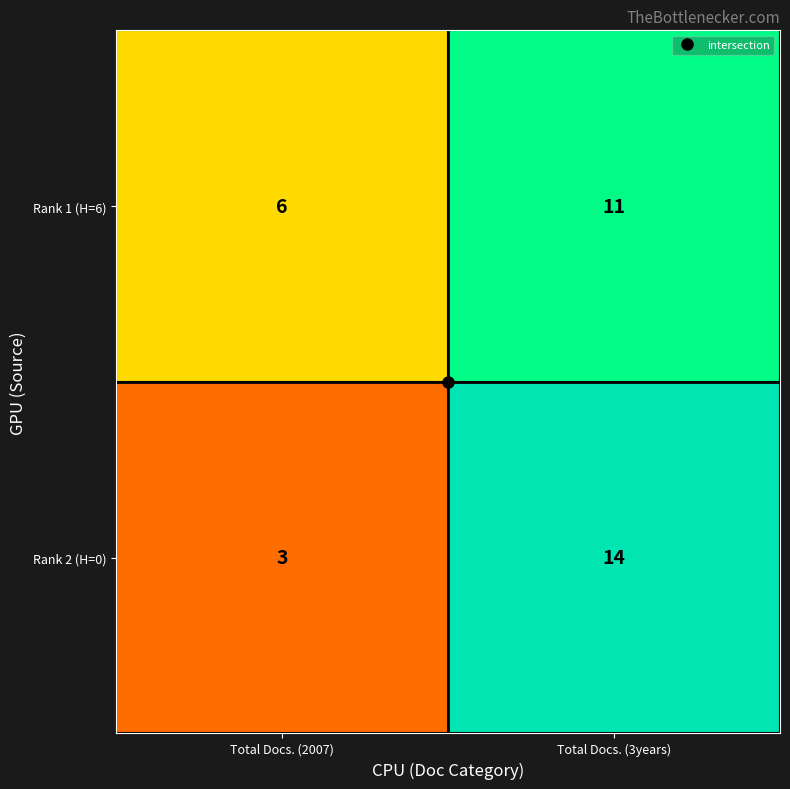

At Total Docs. (2007), list the series in order from largest to smallest.

Rank 1 (H=6), Rank 2 (H=0)